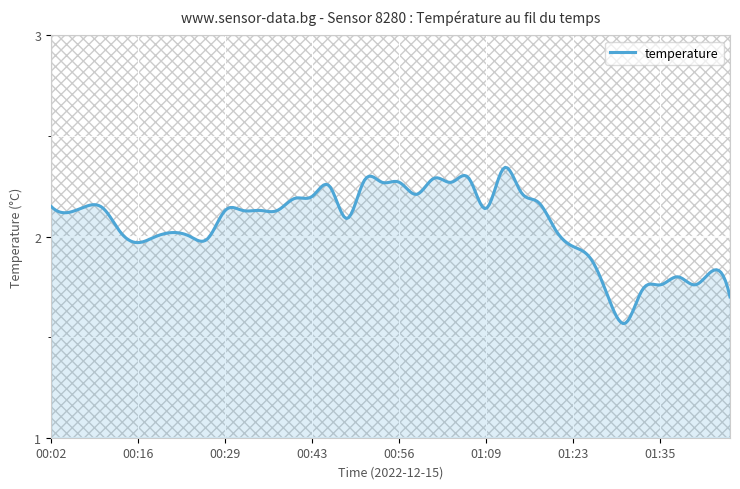

What is the difference between the maximum and minimum values?

0.8